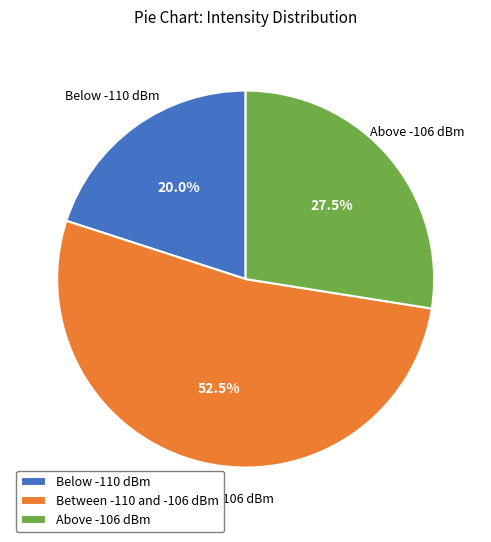

What percentage do Between -110 and -106 dBm and Below -110 dBm together represent?

72.5%